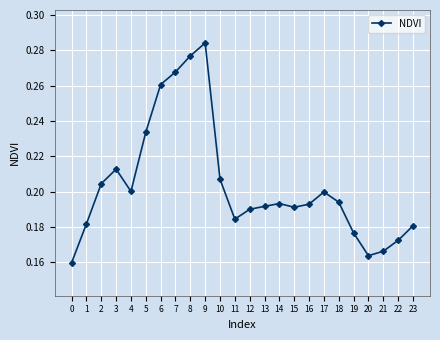

Does the chart have visible grid lines?

Yes